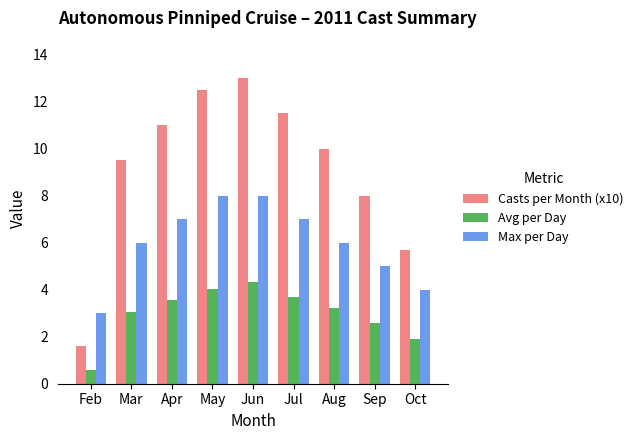

Rank the series by their average value, from highest to lowest.

Casts per Month (x10), Max per Day, Avg per Day